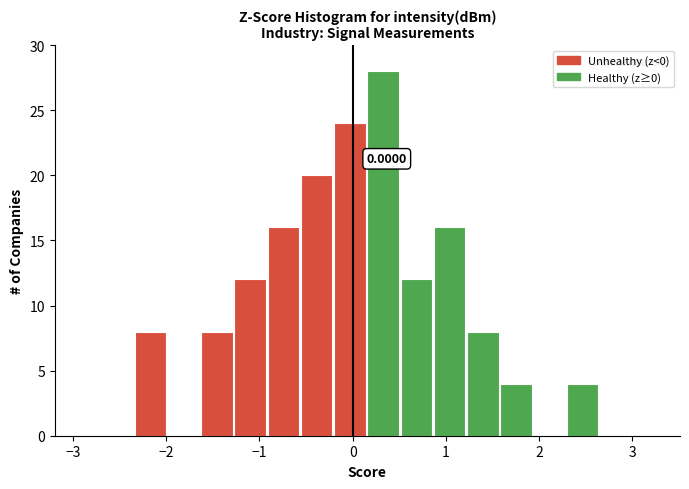

Read against the x-axis, roughly where is the centre of the tallest bar?

0.3